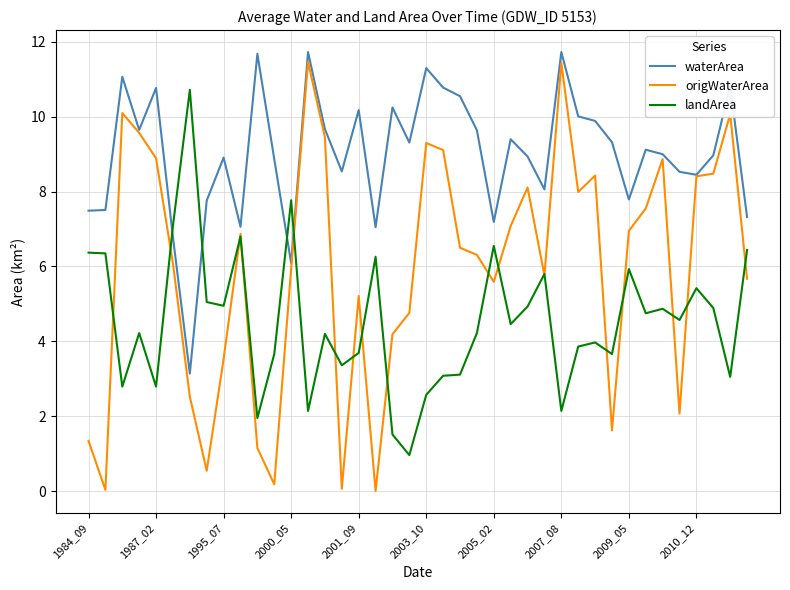

List the series in order of their overall mean, lowest first.

landArea, origWaterArea, waterArea